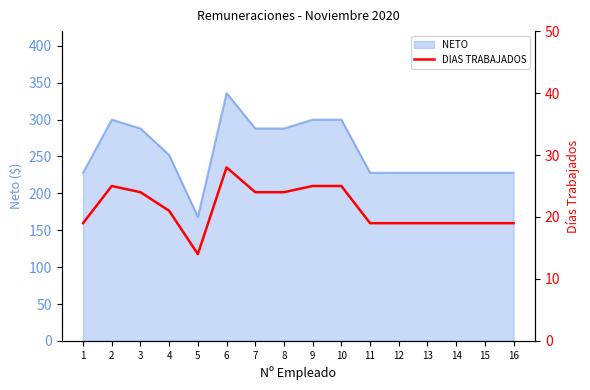

What is the value of the 8th point from the left?

24